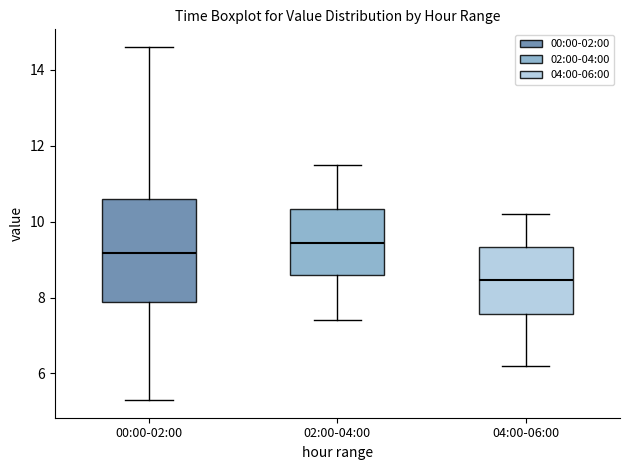

Comparing the boxes themselves (not the whiskers), which one is the tallest?

00:00-02:00